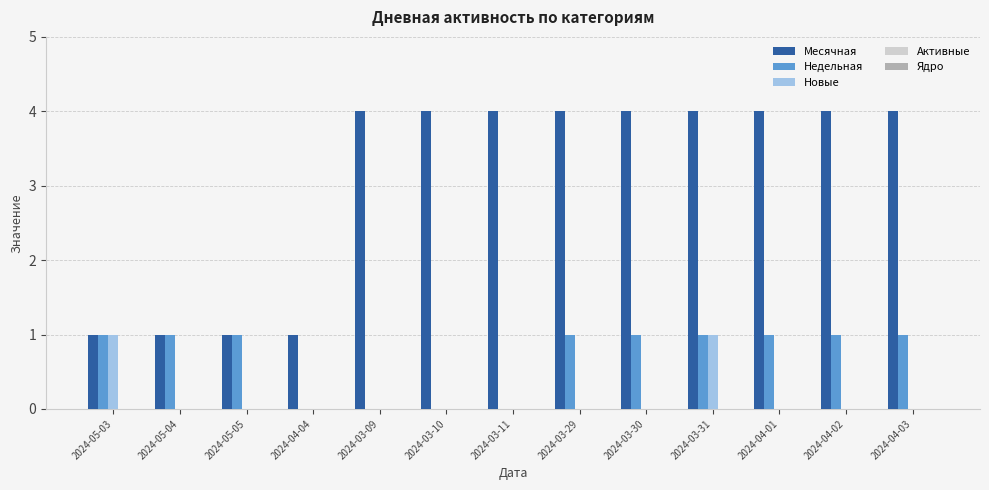

How many groups of bars are there?

13